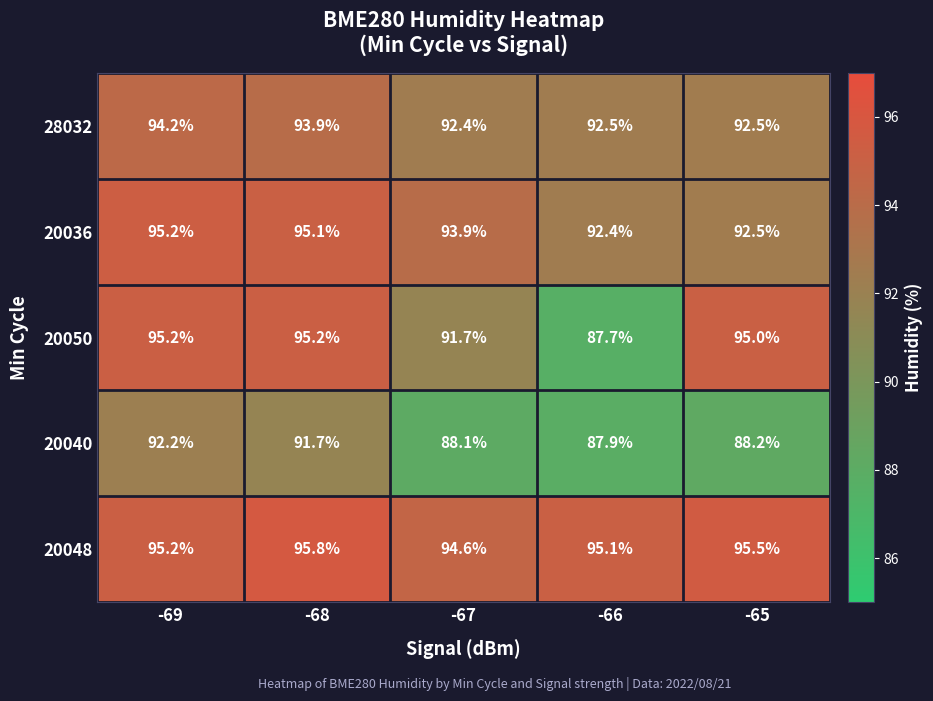

Is it true that 20040 equals 88.2 at -65?

True